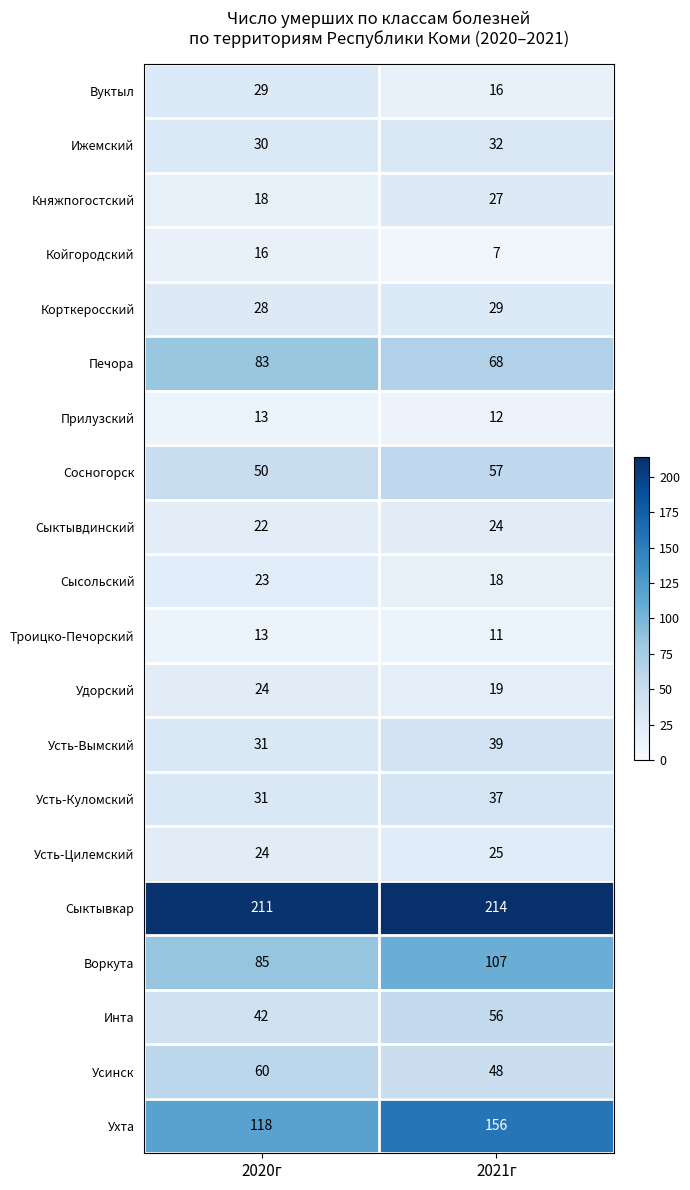

What is the difference between the highest and lowest values at 2021г?

207